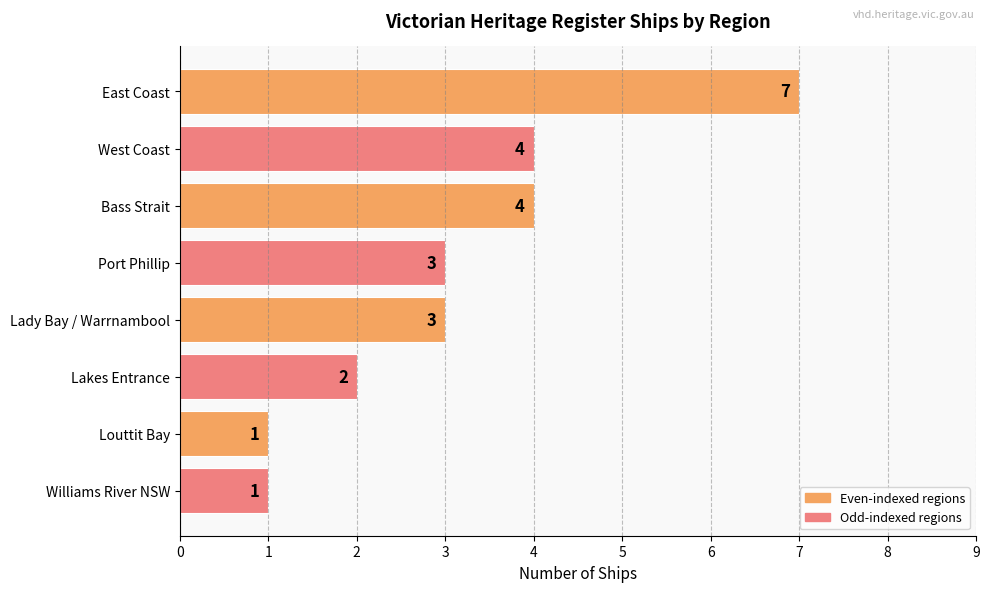

Reading top to bottom, extract all data points from this chart.

East Coast=7	West Coast=4	Bass Strait=4	Port Phillip=3	Lady Bay / Warrnambool=3	Lakes Entrance=2	Louttit Bay=1	Williams River NSW=1